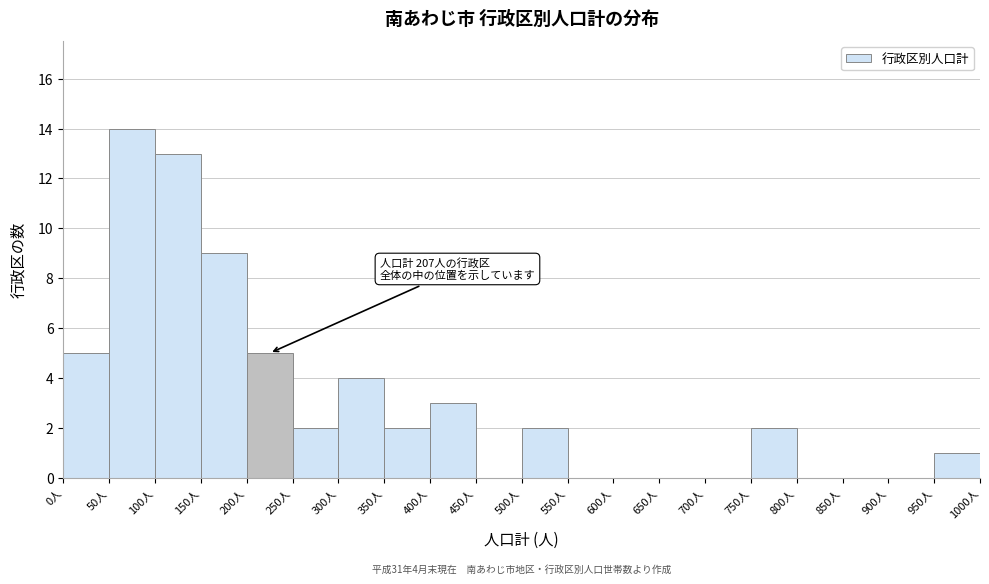

Over which range of the x-axis is the bar tallest?

50 to 100